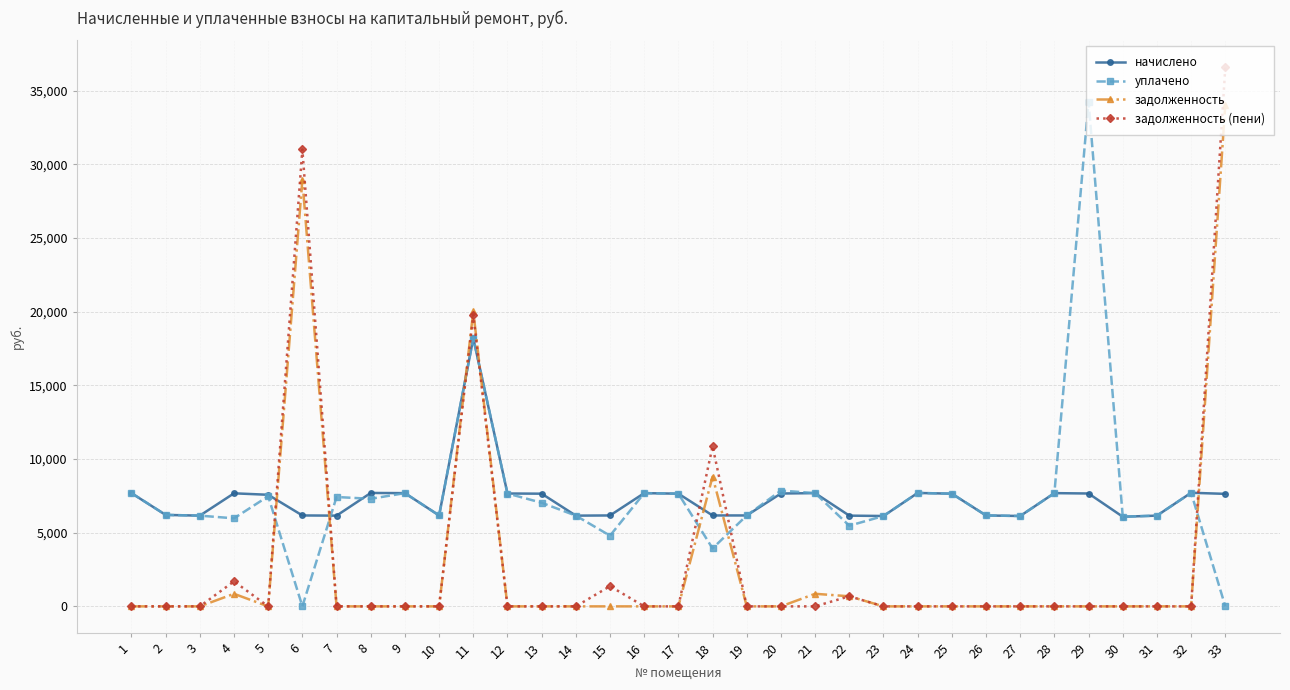

The value of начислено at 11 is 10121.6. True or false?

False